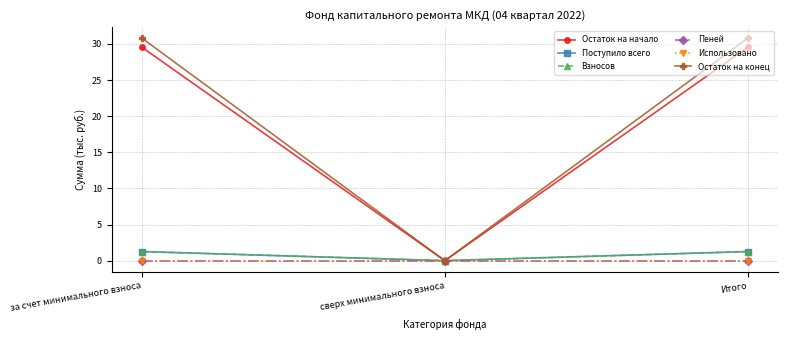

How many Поступило всего values are between 0 and 1?

1